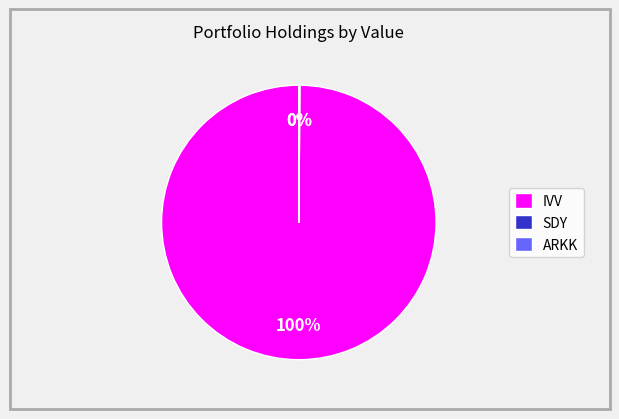

Which slice is the largest?

IVV